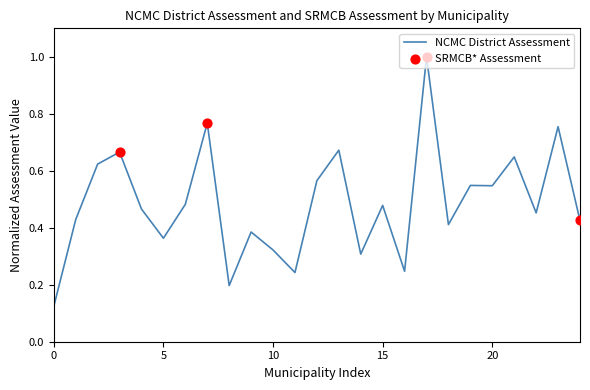

What is the maximum value shown in the chart?

1.0